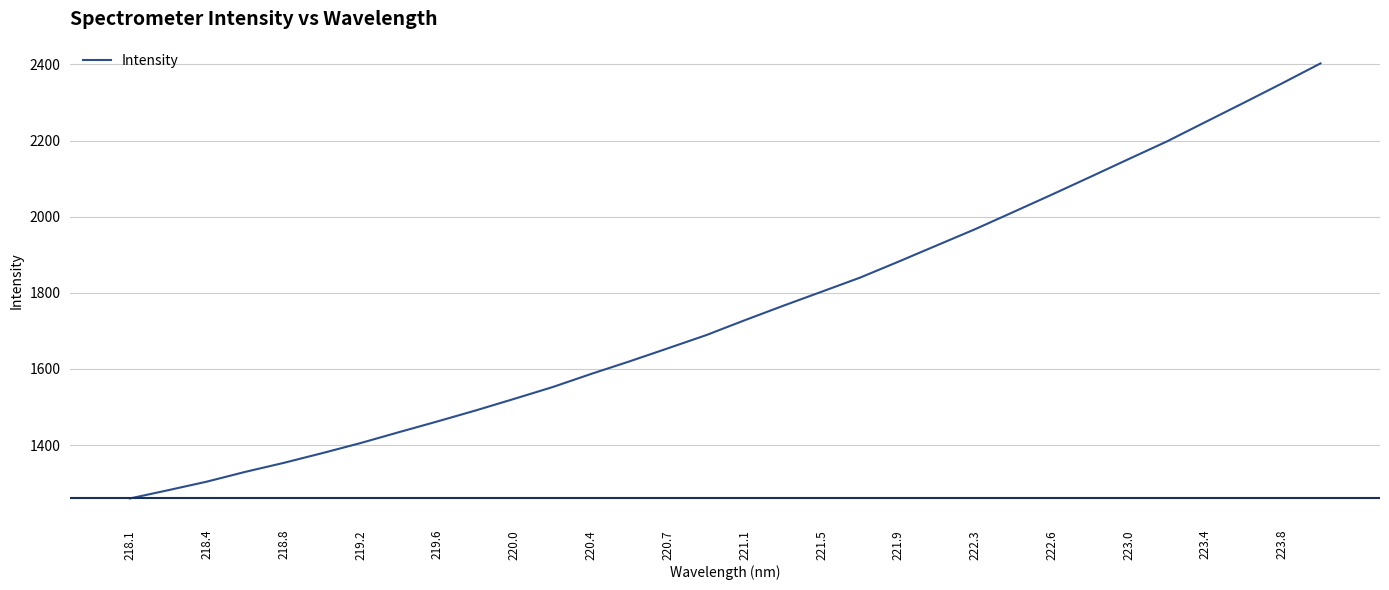

How many distinct data groups are displayed?

1